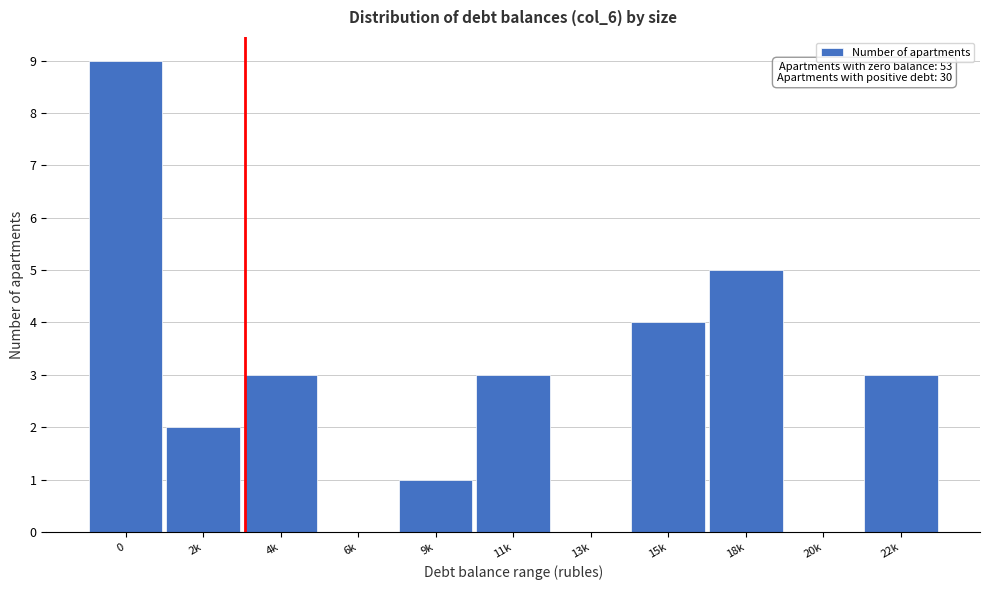

Reading right to left, list all the values displayed in this chart.

22k=3	20k=0	18k=5	15k=4	13k=0	11k=3	9k=1	6k=0	4k=3	2k=2	0=9